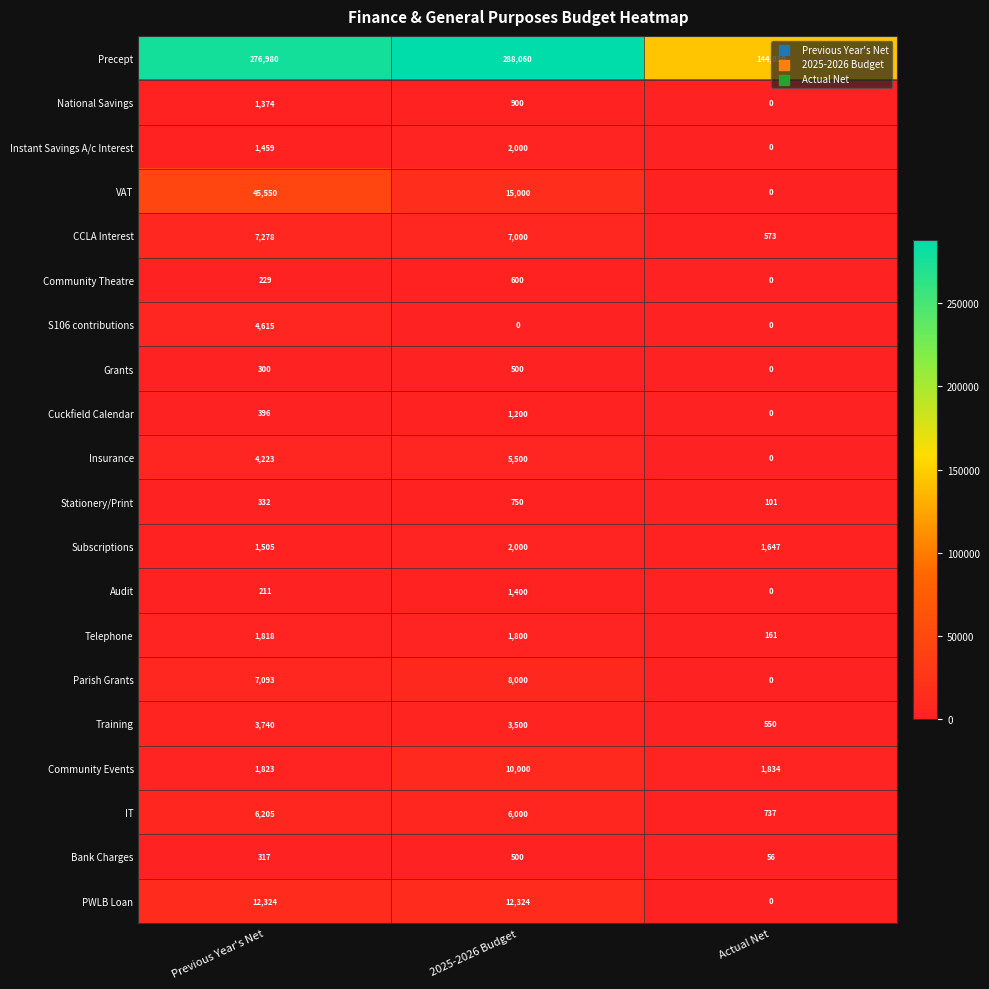

What is the difference between the highest and lowest values at 2025-2026 Budget?

288060